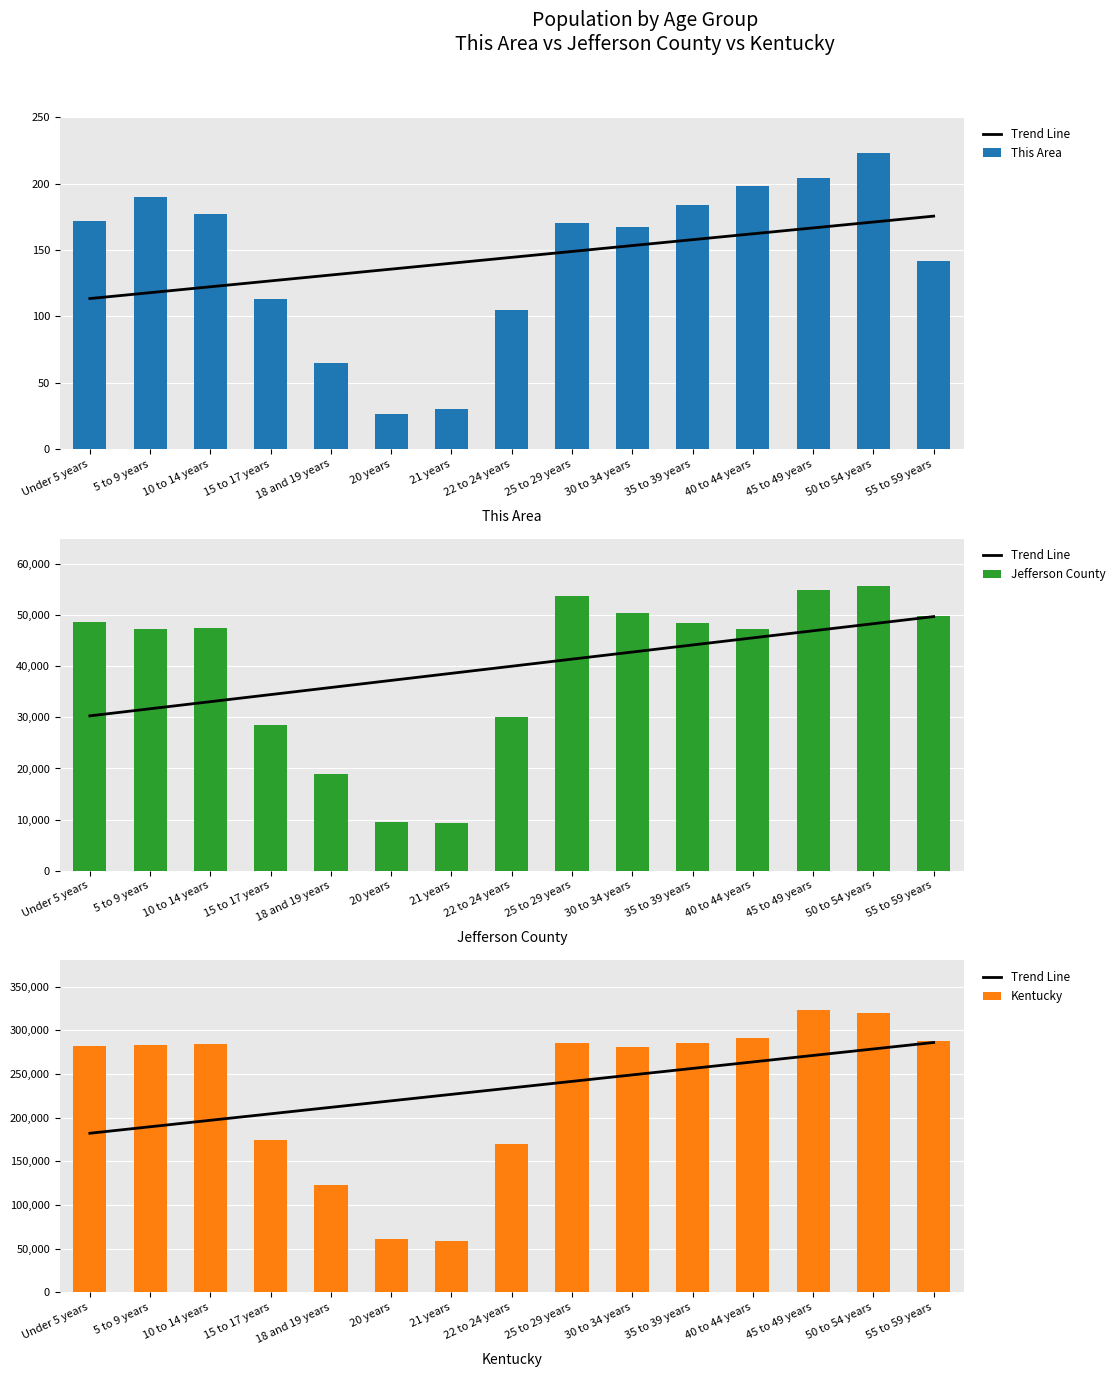

Which has a higher value, 20 years or Under 5 years?

20 years